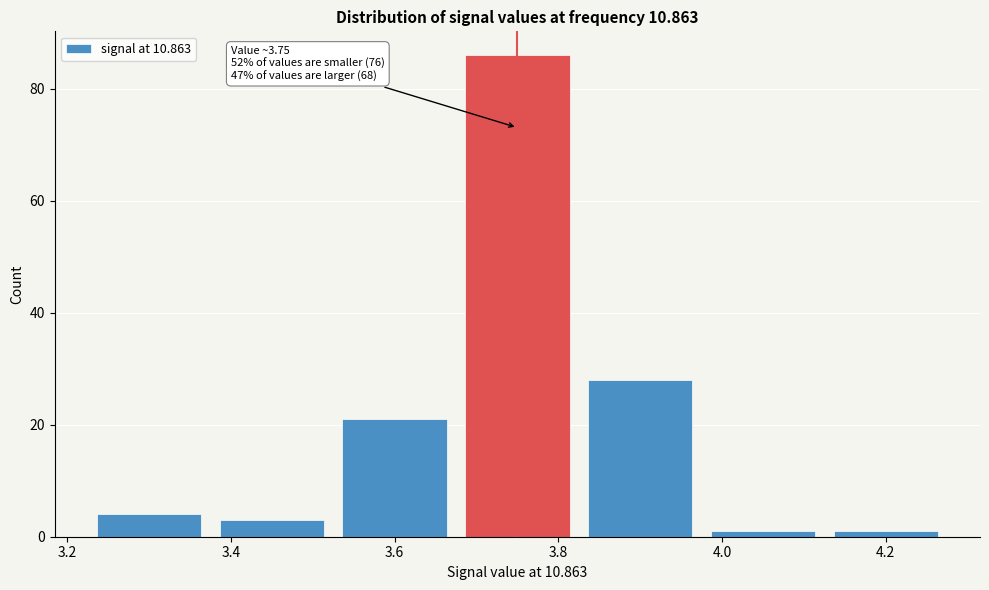

Over which range of the x-axis is the bar tallest?

3.675 to 3.825